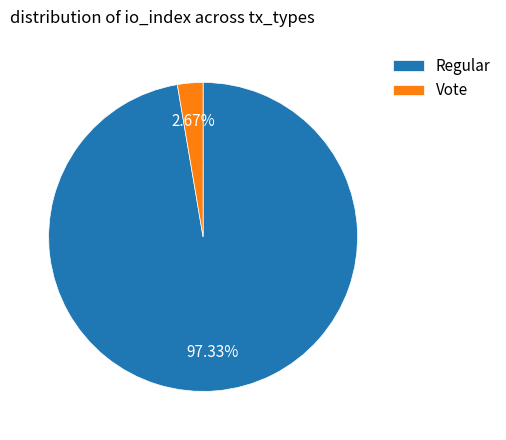

Does any single category account for the majority?

Yes